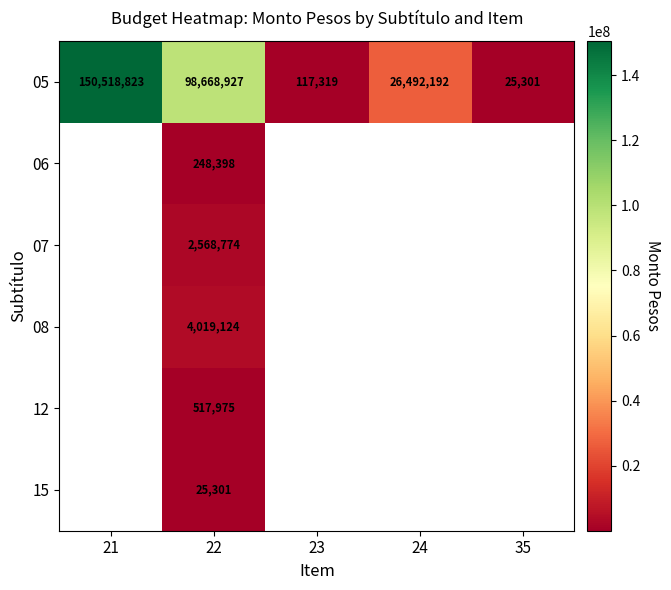

What is the average value of the 05 series?

55164512